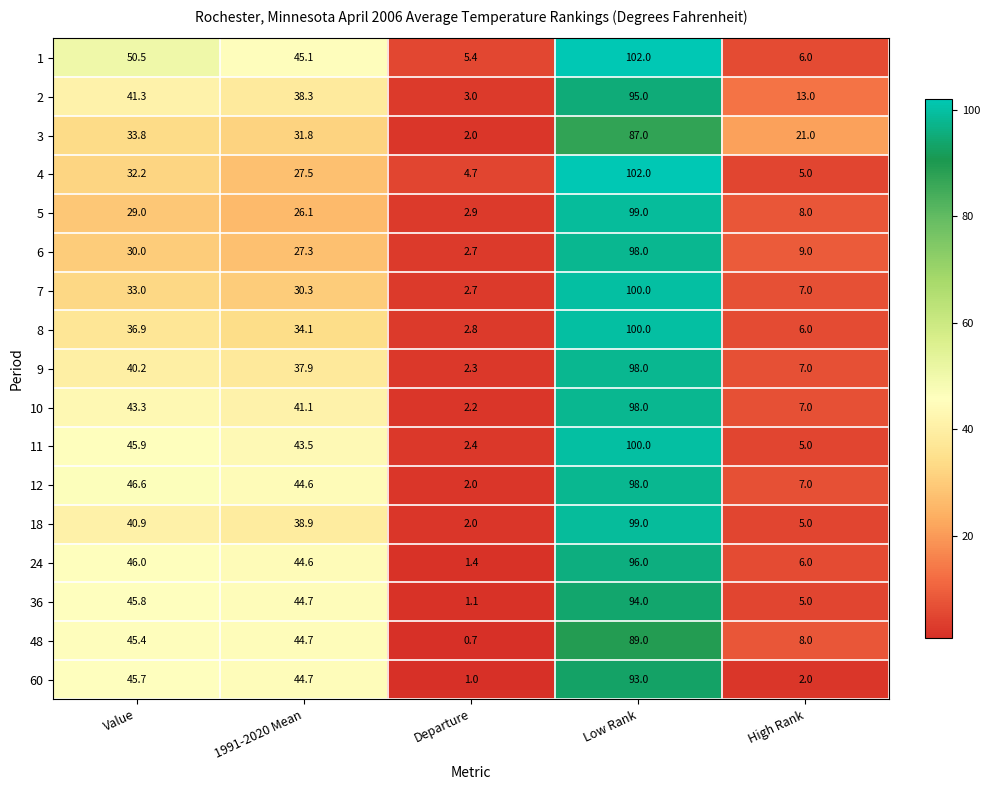

What is the sum of the 60 values at Departure and Low Rank?

94.0